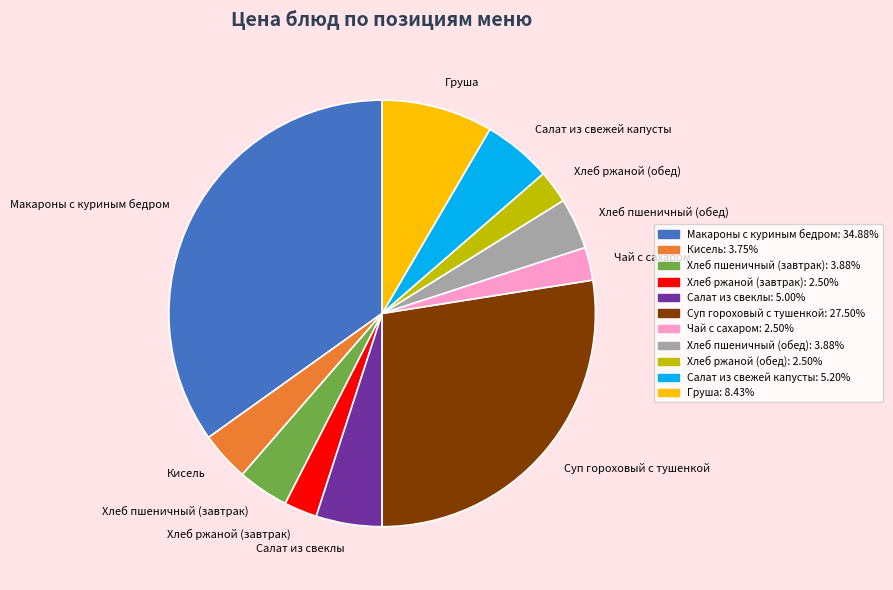

Does Суп гороховый с тушенкой represent more than half of the total?

No